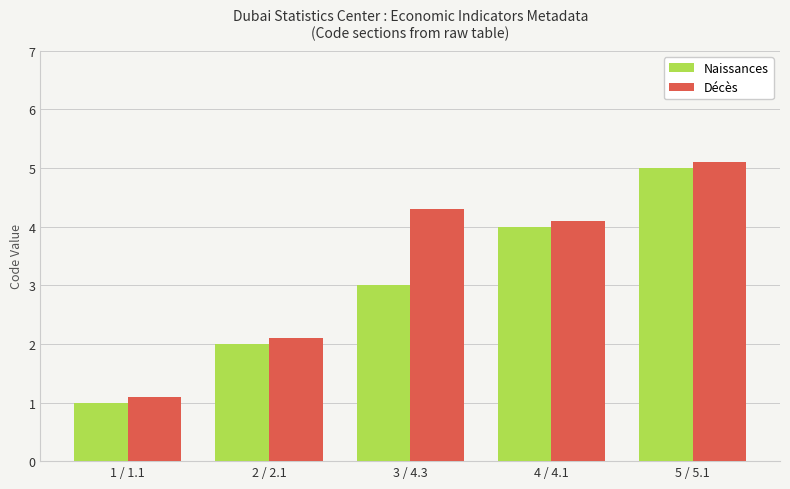

Reading right to left, list all the values displayed in this chart.

Naissances: 5.0	4.0	3.0	2.0	1.0
Décès: 5.1	4.1	4.3	2.1	1.1